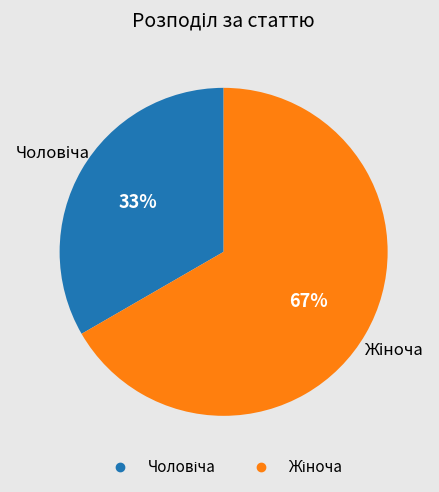

To the nearest percent, what is the average slice percentage?

50%